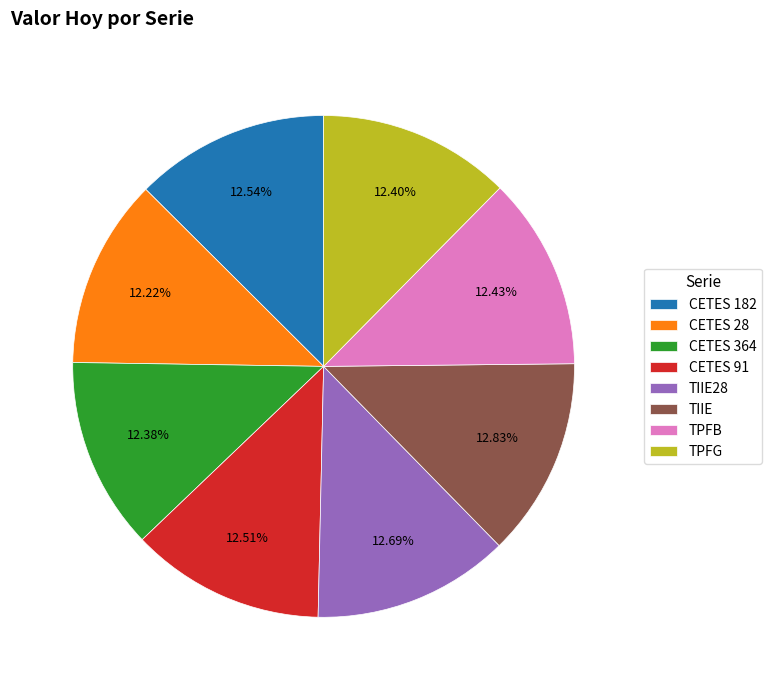

Approximately how many times larger is the value at CETES 28 compared to CETES 182?

1.0